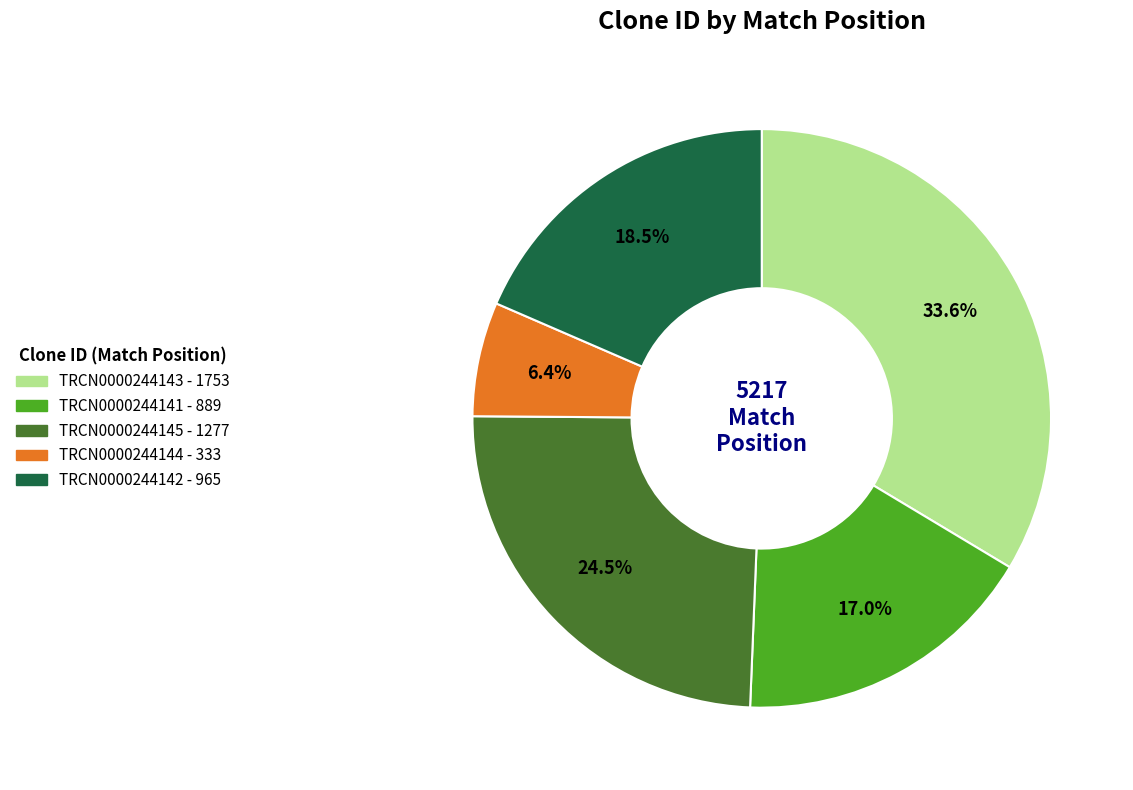

Which has a higher value, TRCN0000244145 or TRCN0000244142?

TRCN0000244145